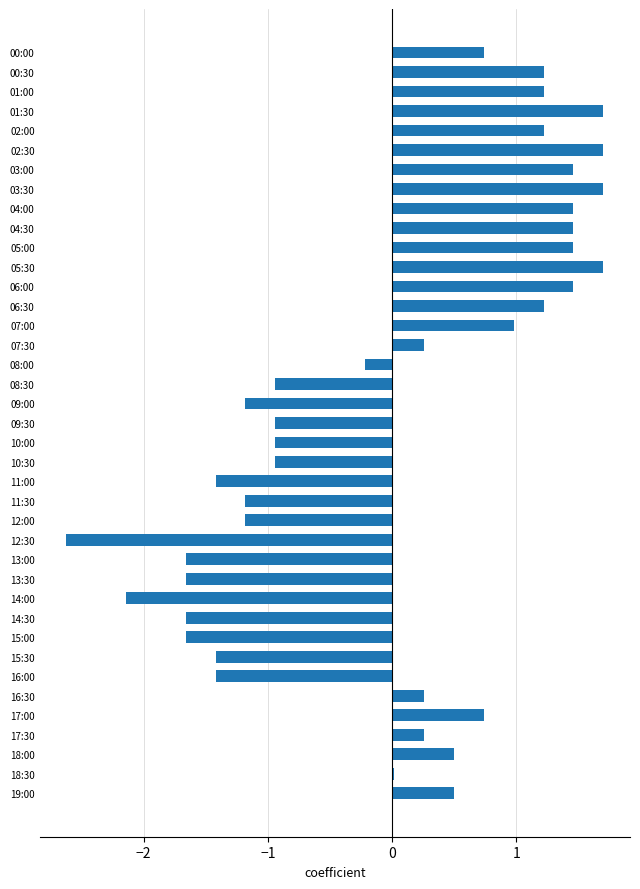

How many data points does each series have?

39